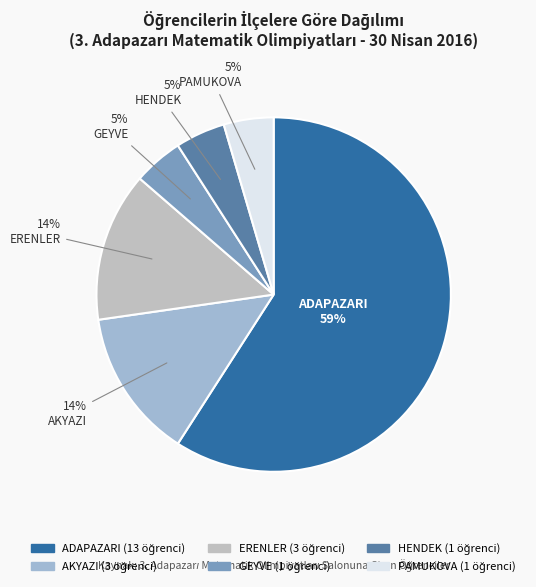

What is the total percentage of ERENLER and GEYVE?

18.2%